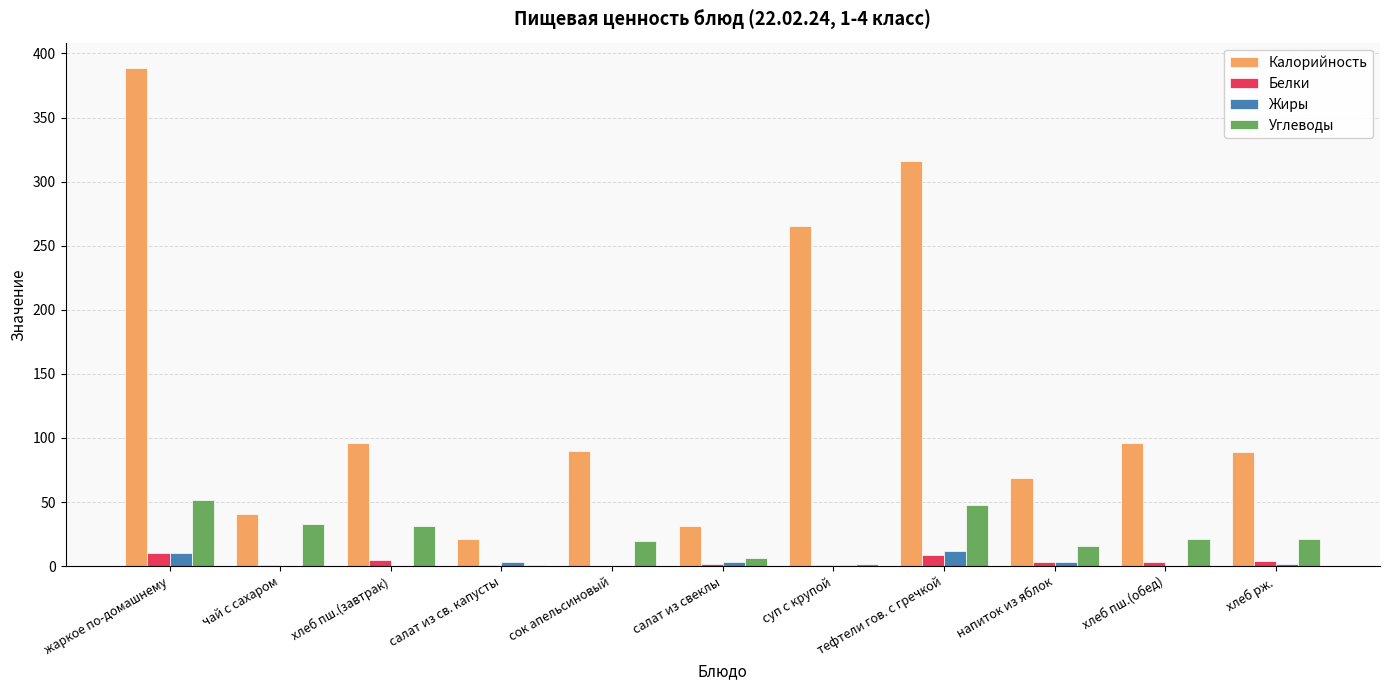

What is the total value across all series at тефтели гов. с гречкой?

385